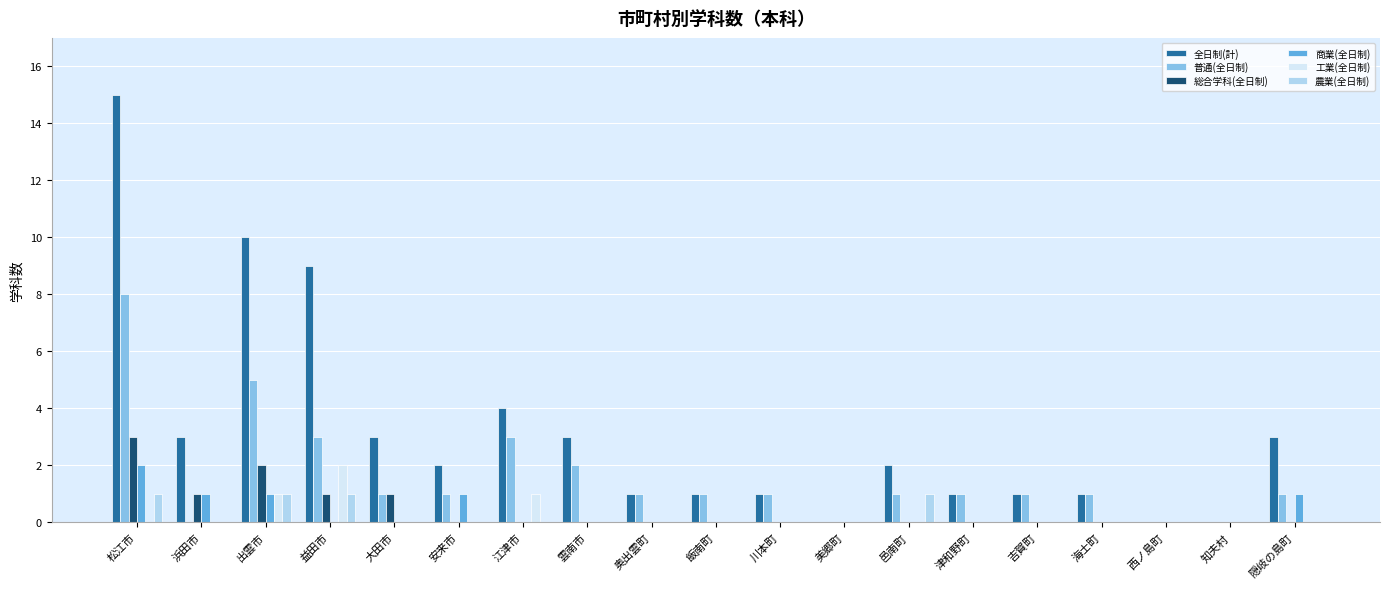

At which label is 全日制(計) closest to 7?

益田市